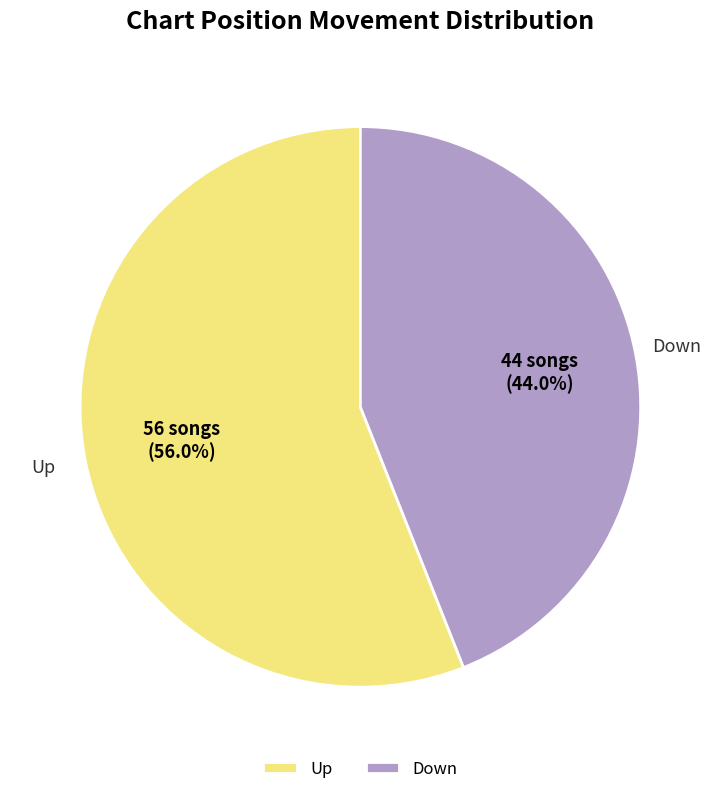

What is the smallest slice in the pie chart?

Down